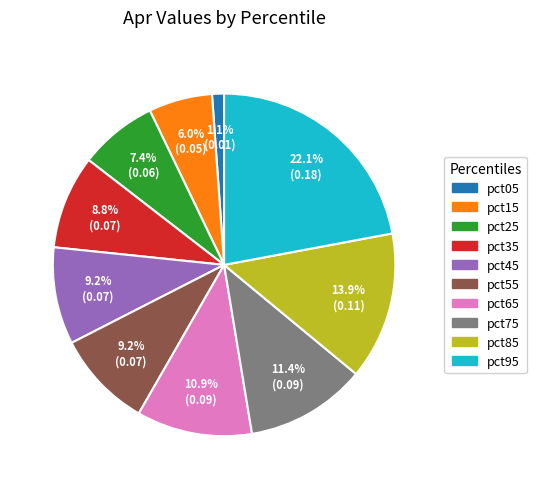

Which slice is the smallest?

pct05